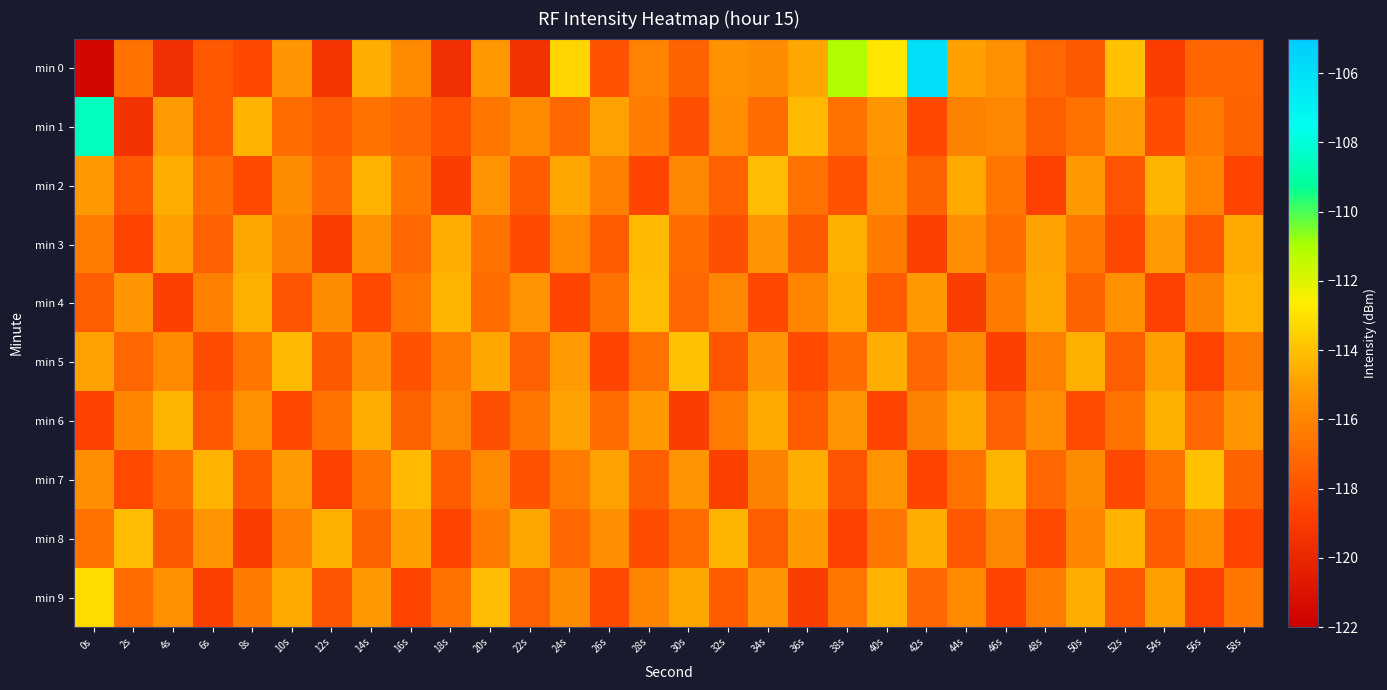

Which series has the largest total across all categories?

min 0